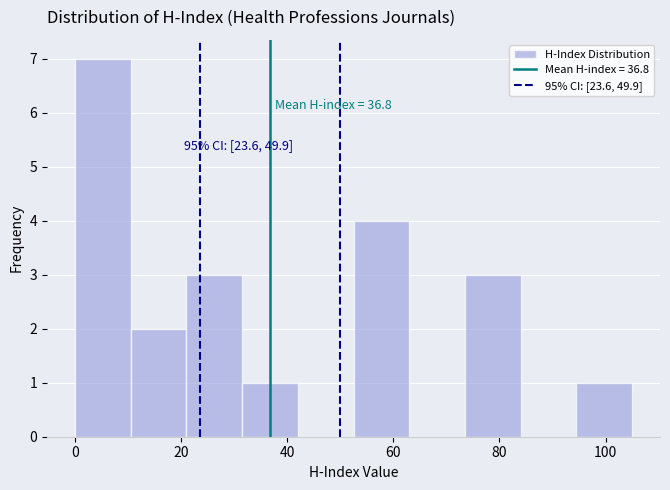

Which range on the x-axis has the tallest bar?

0.0 to 10.5